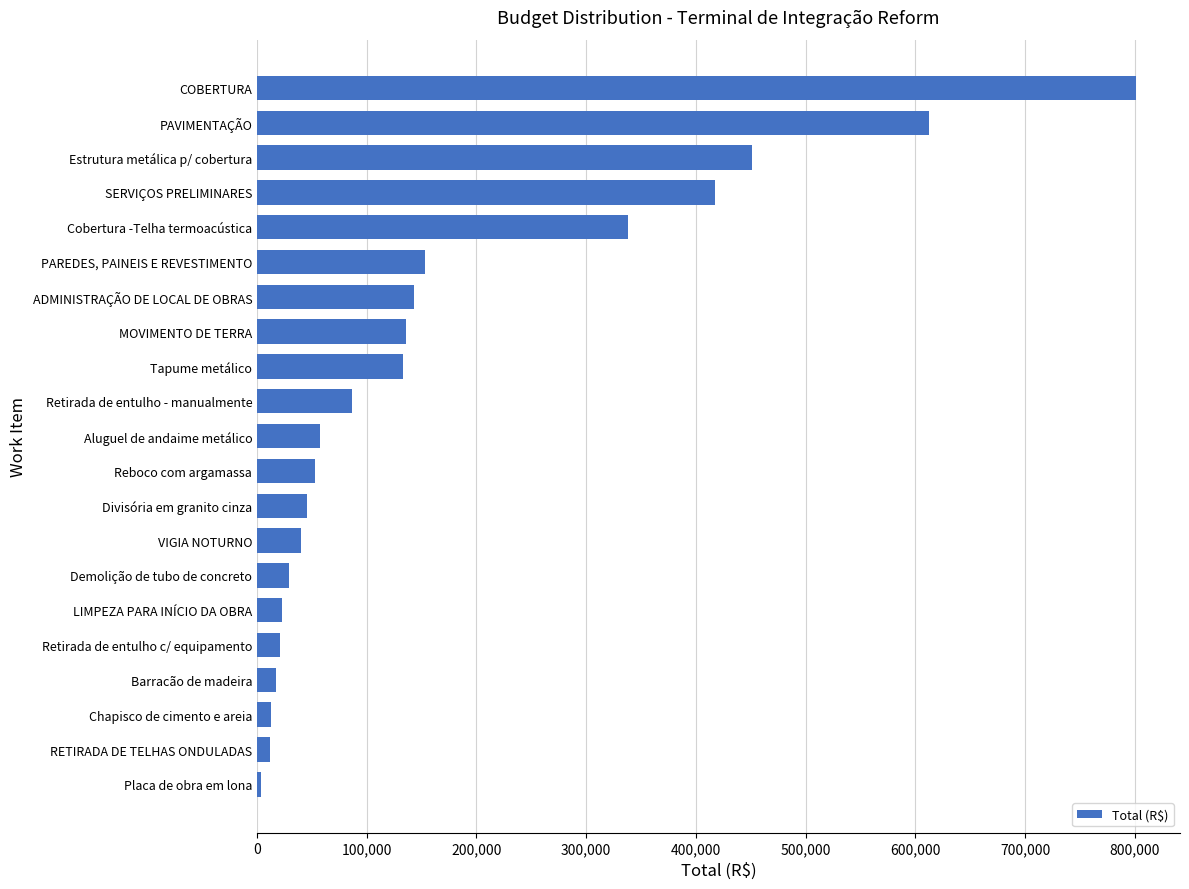

The chart shows a value of 45482.3 at ADMINISTRAÇÃO DE LOCAL DE OBRAS. True or false?

False